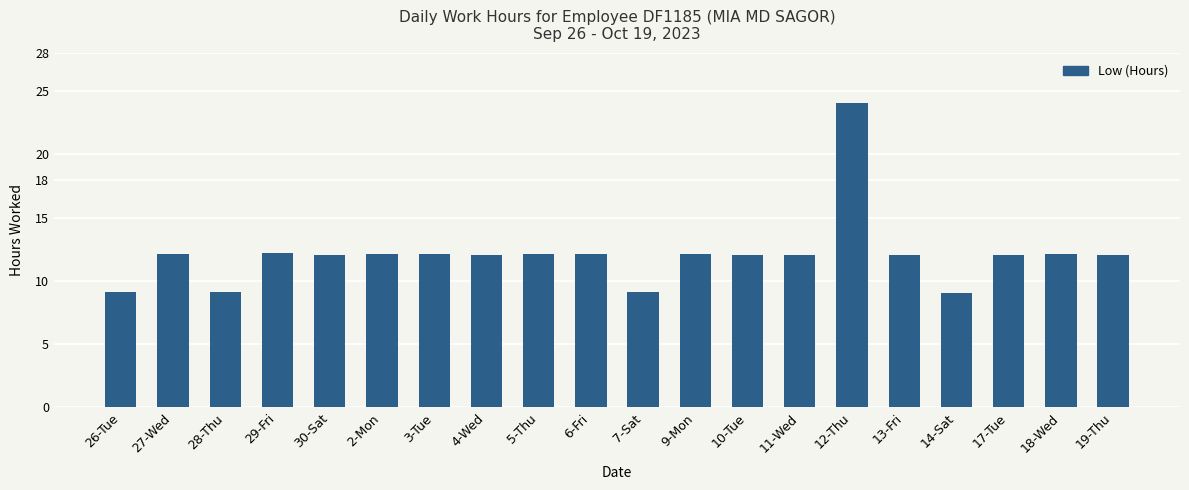

What is the maximum value shown in the chart?

24.1